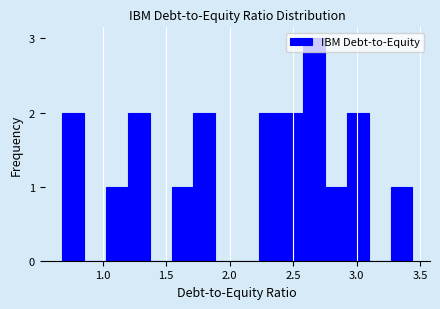

Read against the x-axis, roughly where is the centre of the tallest bar?

2.65